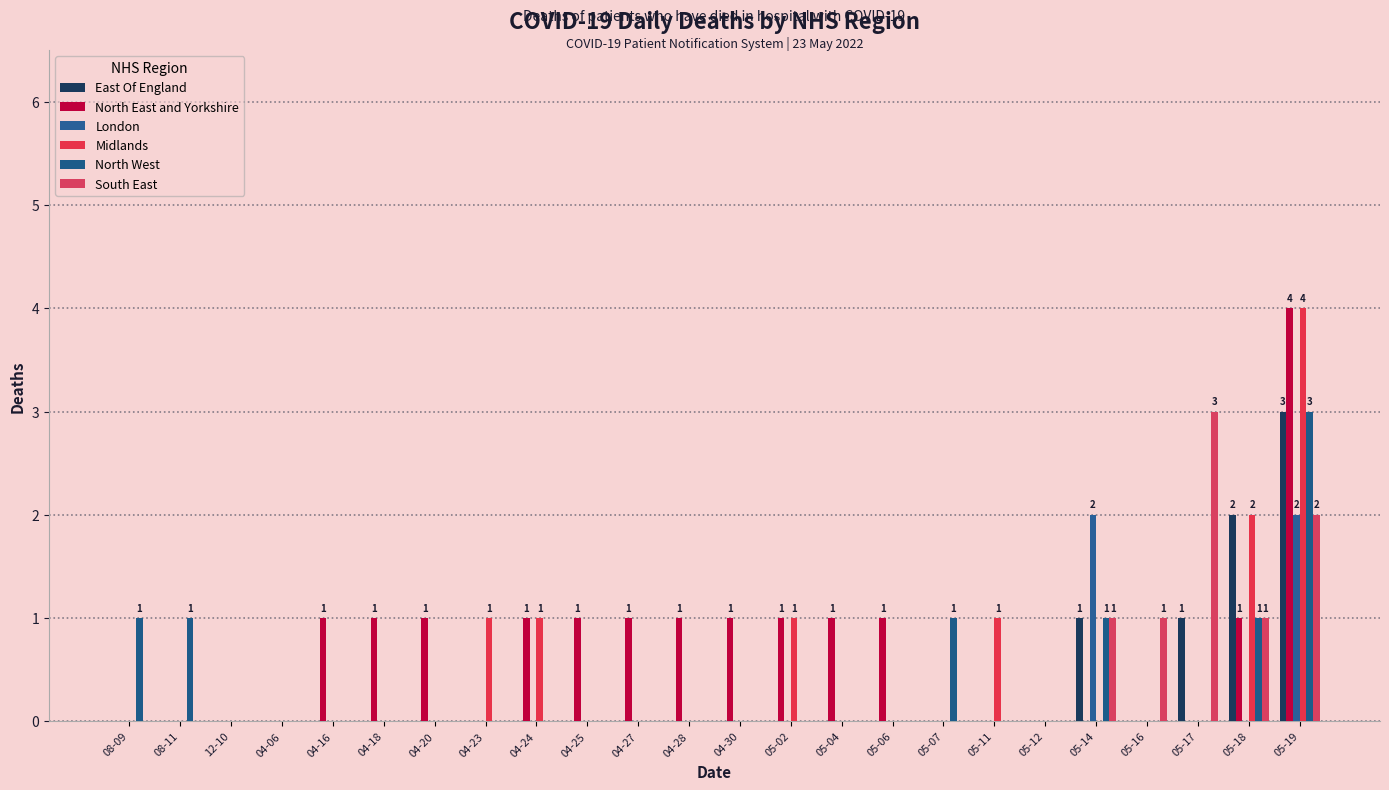

Count the North West values in the range 0 to 1.

23